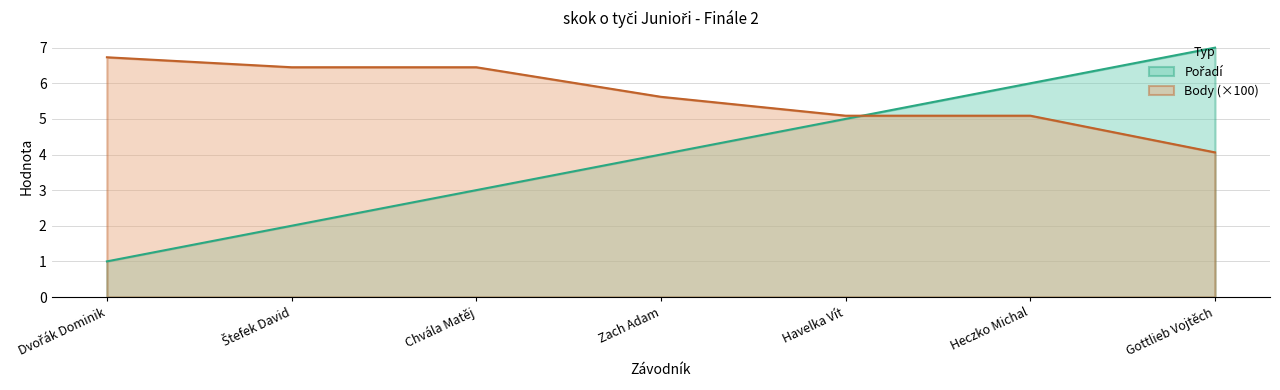

What is the sum of the Pořadí values at Havelka Vít and Gottlieb Vojtěch?

12.0